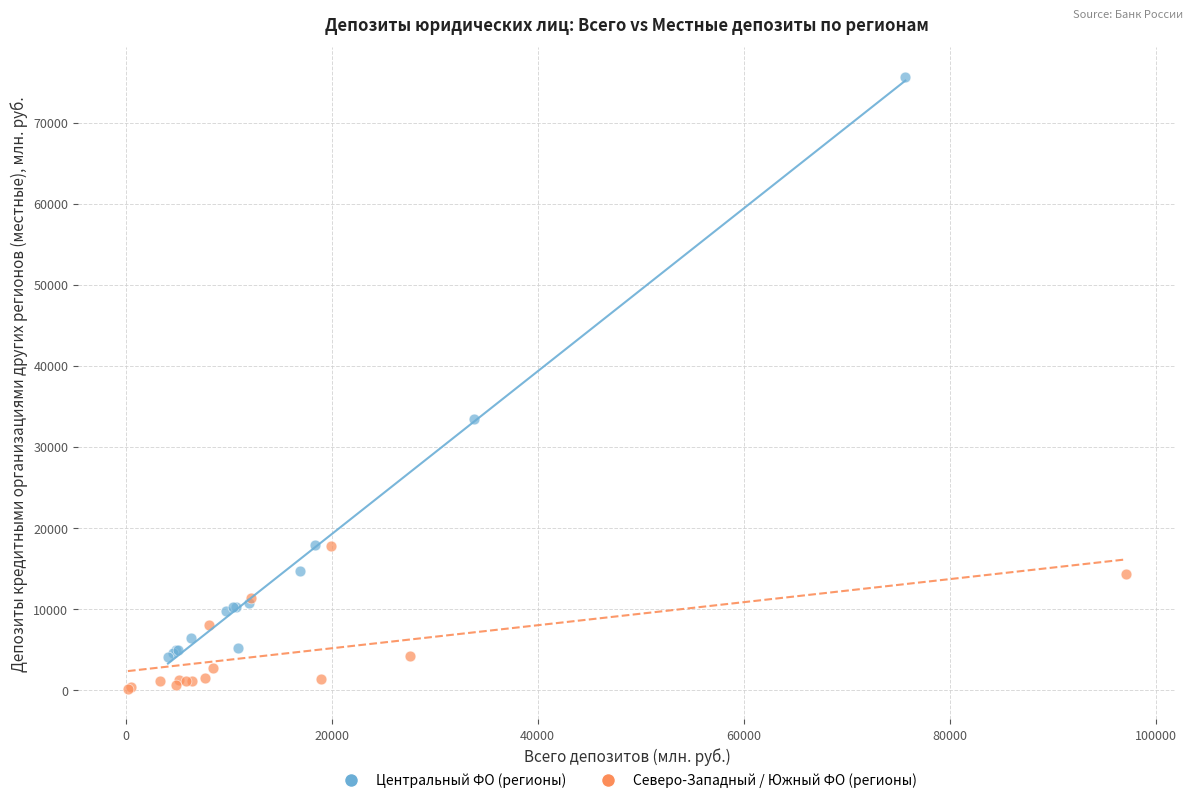

What are all the series names shown in the legend?

Центральный ФО (регионы), Северо-Западный / Южный ФО (регионы)